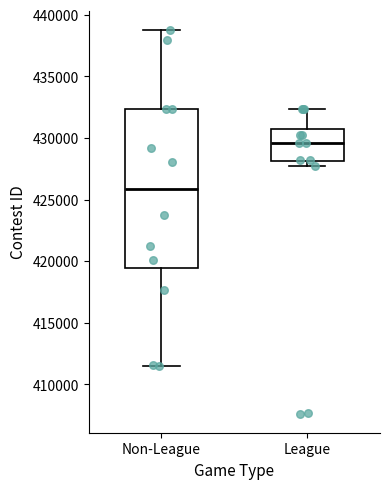

Reading left to right, read every box against the y-axis: the position of its median line, the range the box covers, and the ends of its whiskers. The values are not printed on the chart, so give them approximately, as read against the axis.

Non-League: median 426000, box 419500 to 432500, whiskers 411500 to 439000
League: median 429500, box 428000 to 430500, whiskers 428000 (just below the box's lower edge) to 432500